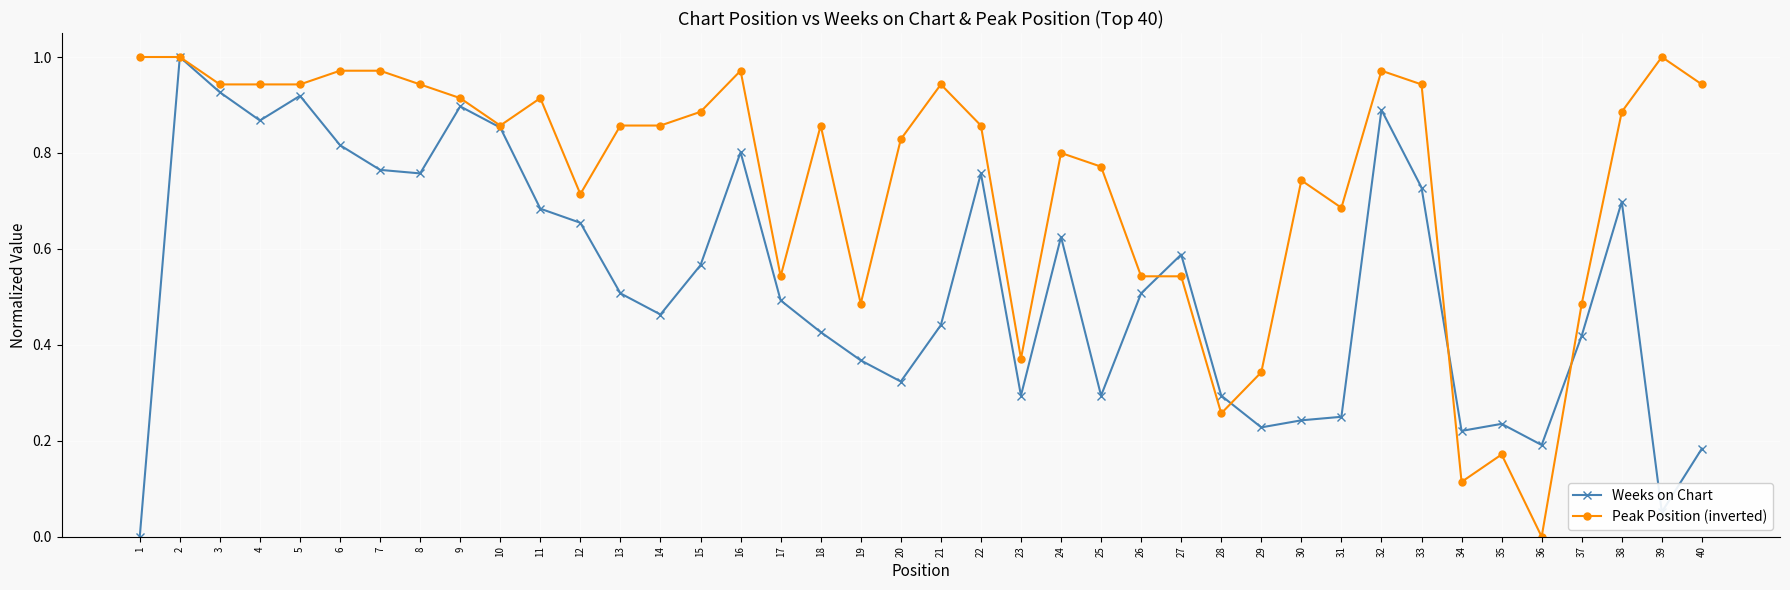

The value of Weeks on Chart at 21 is 0.1. True or false?

False